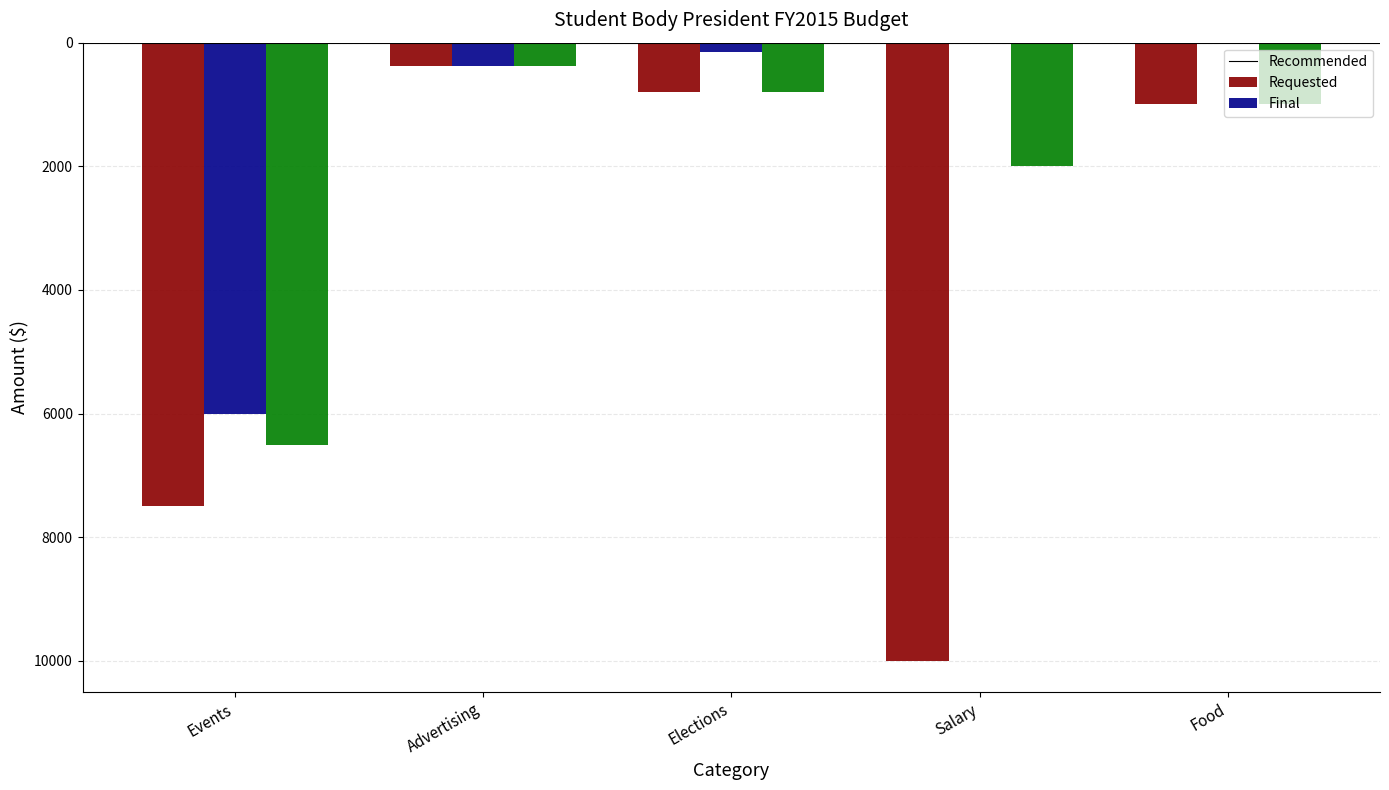

What are all the series names shown in the legend?

Recommended, Requested, Final